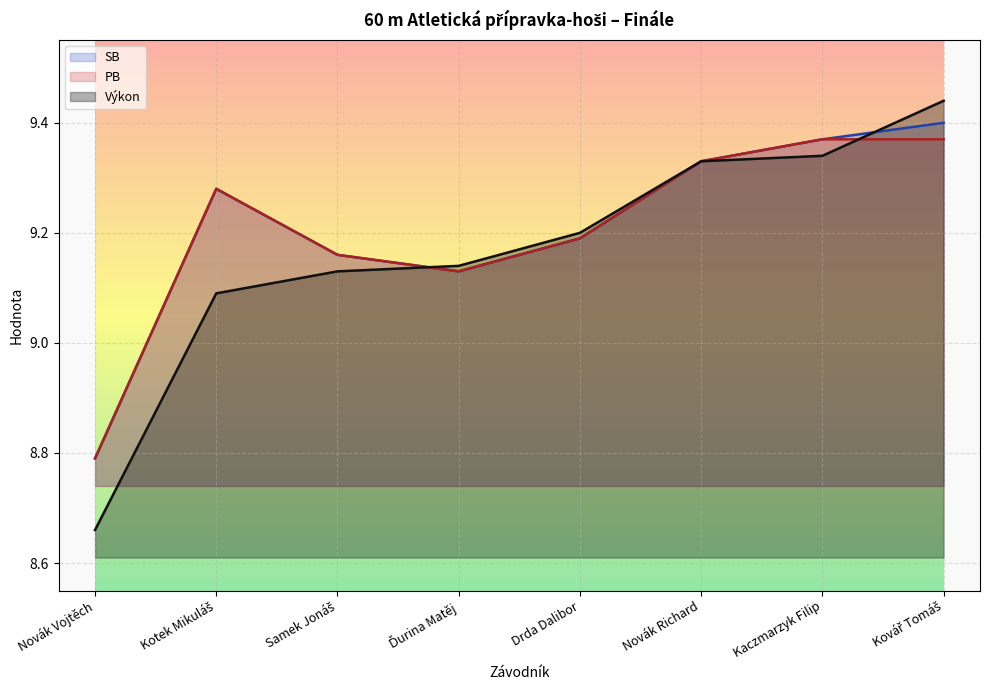

At how many categories does at least one series exceed 9?

7